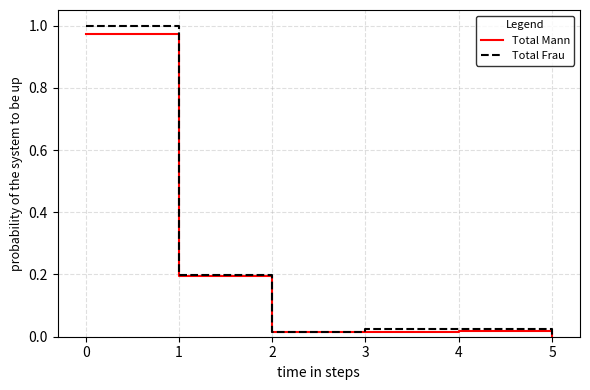

After their last crossing, which series has the higher values: Total Mann or Total Frau?

Total Mann